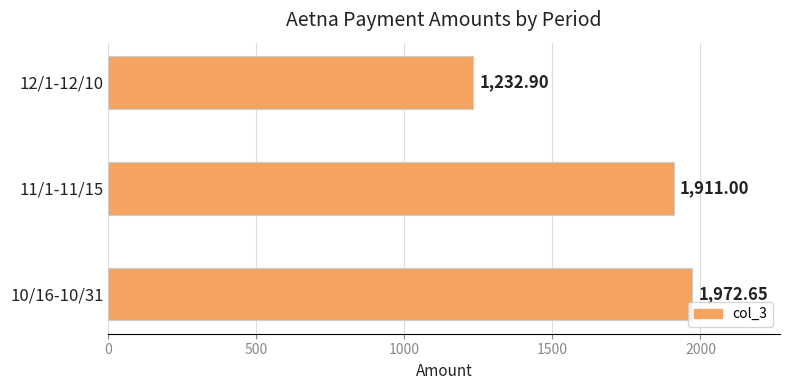

What is the greatest value displayed?

1972.7